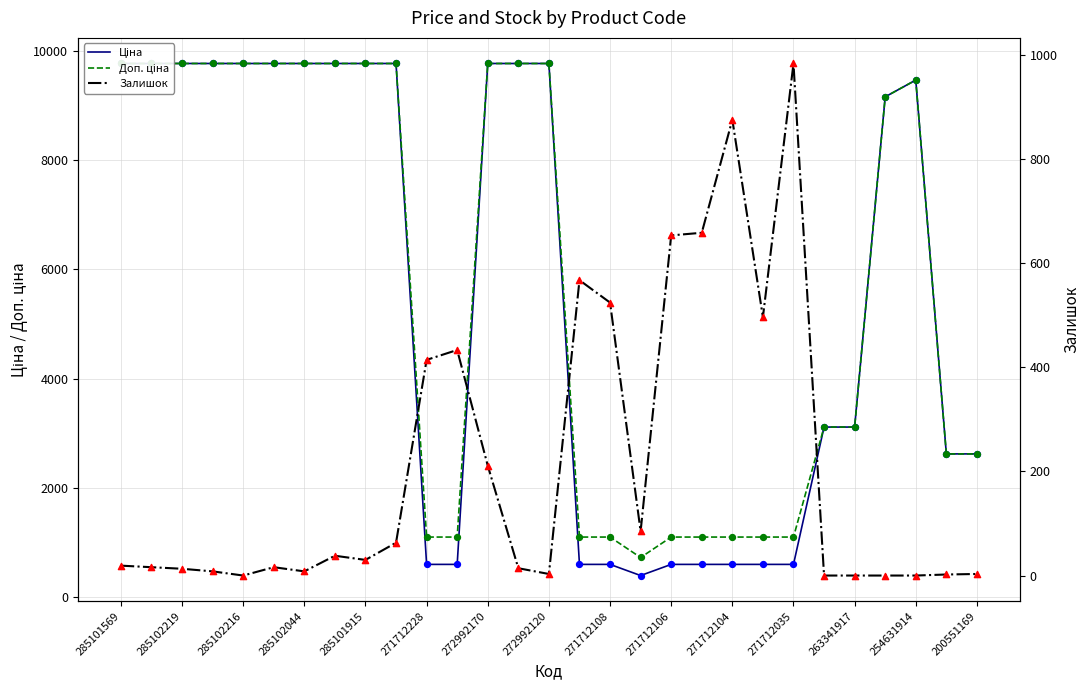

Which series has the largest total across all categories?

Доп. ціна